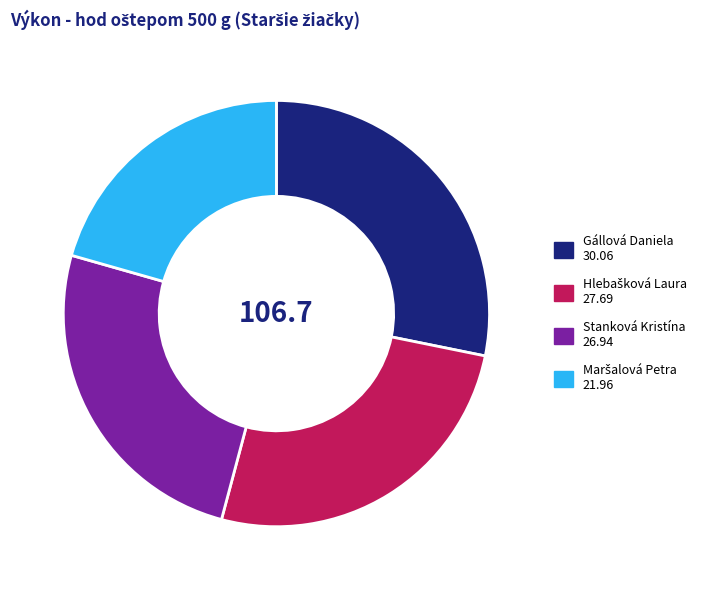

Which category has the biggest portion of the pie?

Gállová Daniela